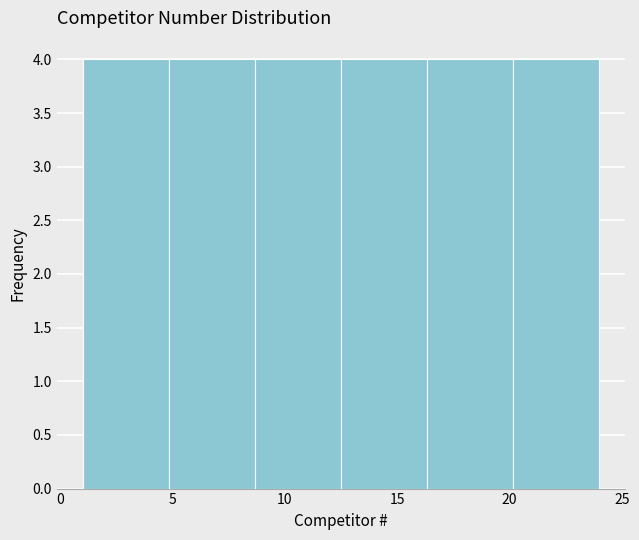

Reading left to right, list every bar in this chart as the range it spans on the x-axis followed by its height. Neither the bar edges nor the heights are printed on the chart, so give them approximately, as read against the axes.

1.0 to 5.0: 4
5.0 to 8.5: 4
8.5 to 12.5: 4
12.5 to 16.5: 4
16.5 to 20.0: 4
20.0 to 24.0: 4